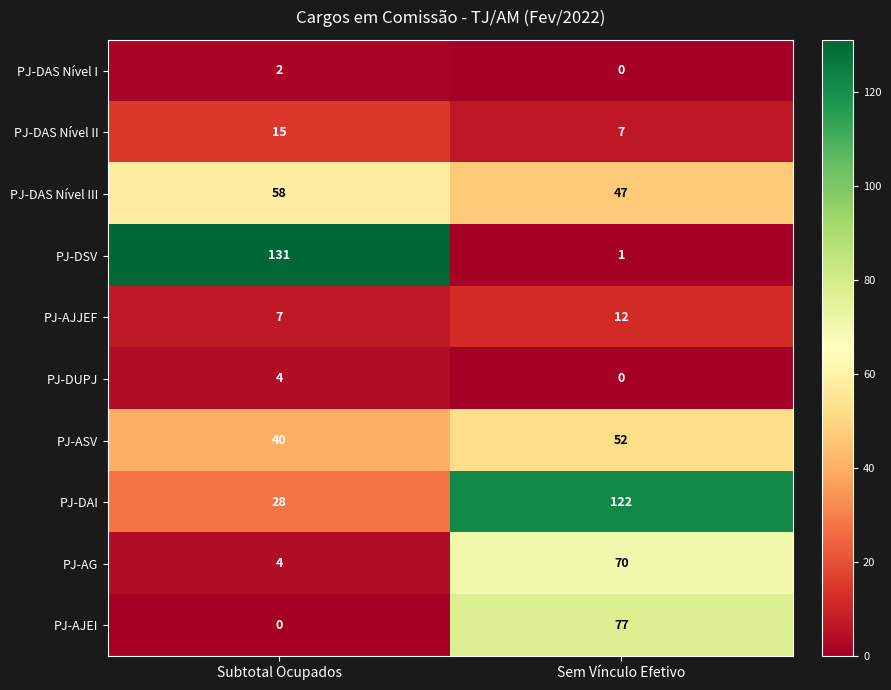

Reading left to right, transcribe all the data shown in this chart.

PJ-DAS Nível I: 2	0
PJ-DAS Nível II: 15	7
PJ-DAS Nível III: 58	47
PJ-DSV: 131	1
PJ-AJJEF: 7	12
PJ-DUPJ: 4	0
PJ-ASV: 40	52
PJ-DAI: 28	122
PJ-AG: 4	70
PJ-AJEI: 0	77